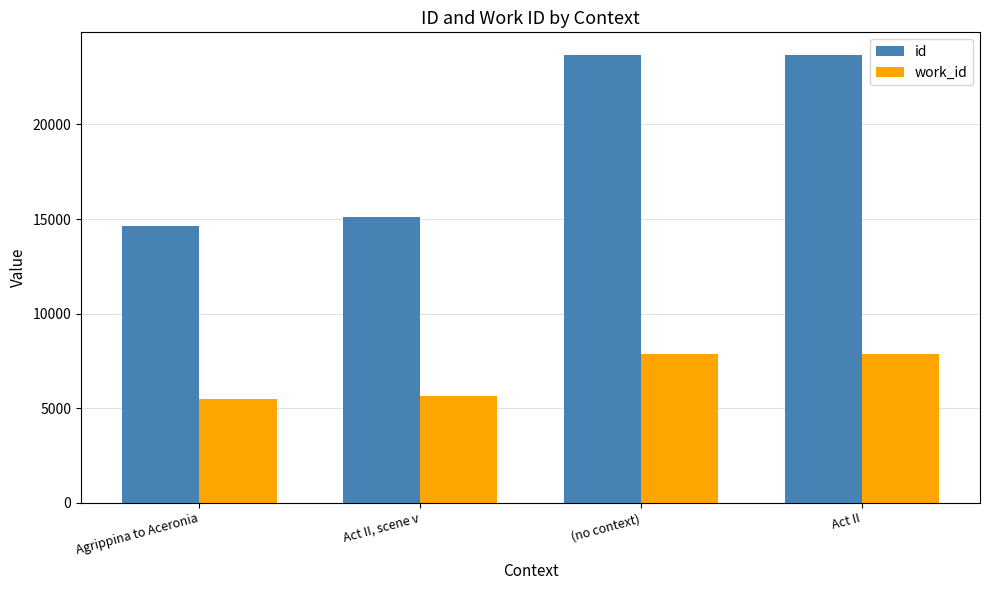

What is the value of the work_id bar at the 3rd from the left?

7841